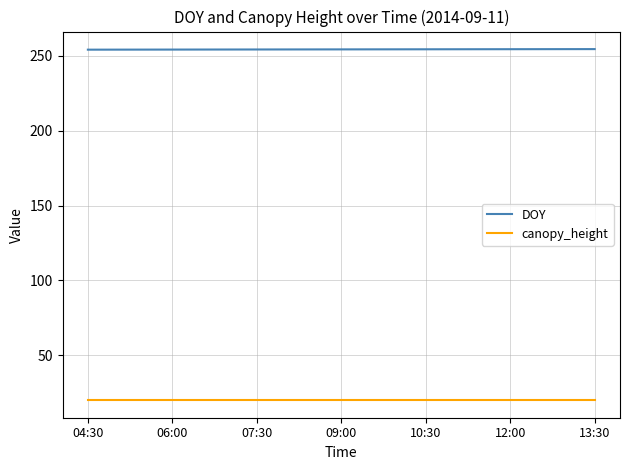

What is the highest value of the canopy_height series?

20.0